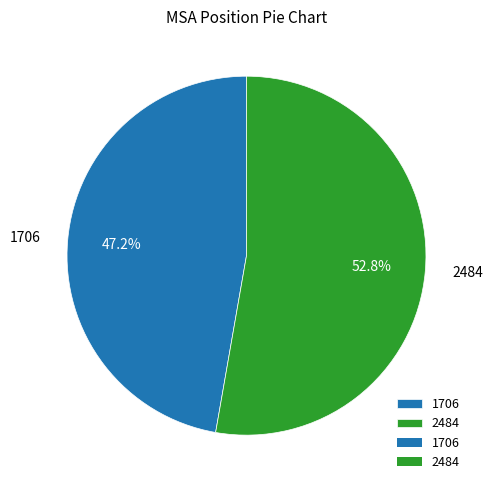

How many segments does this pie chart have?

2